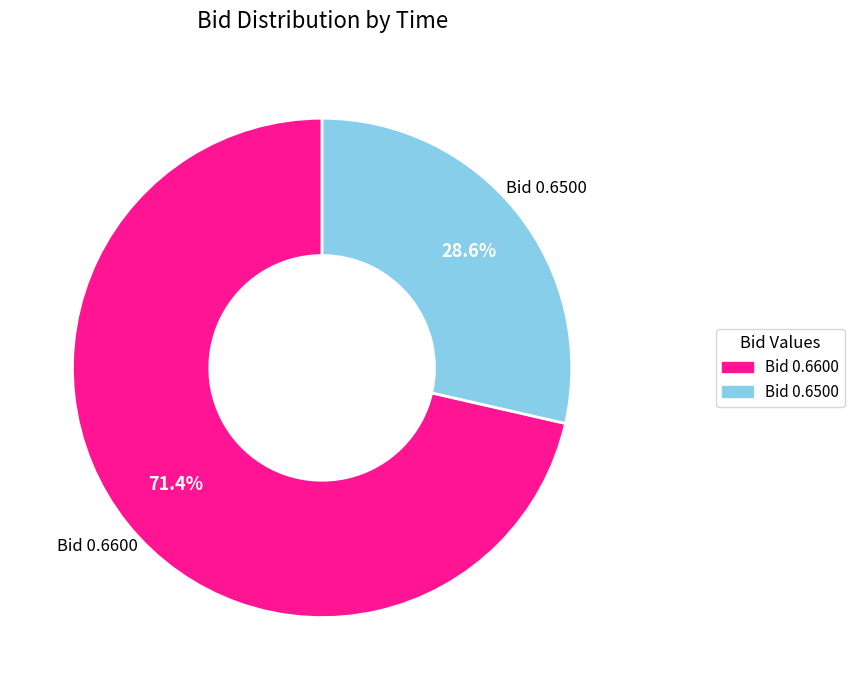

Is there a majority slice in this chart?

Yes